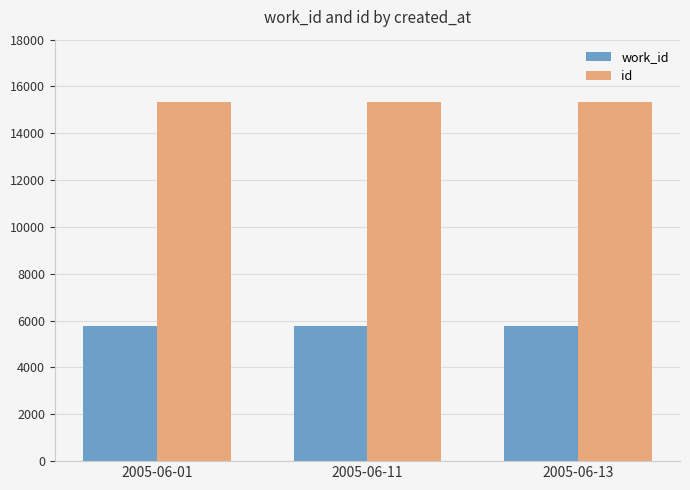

Which series has the largest total across all categories?

id